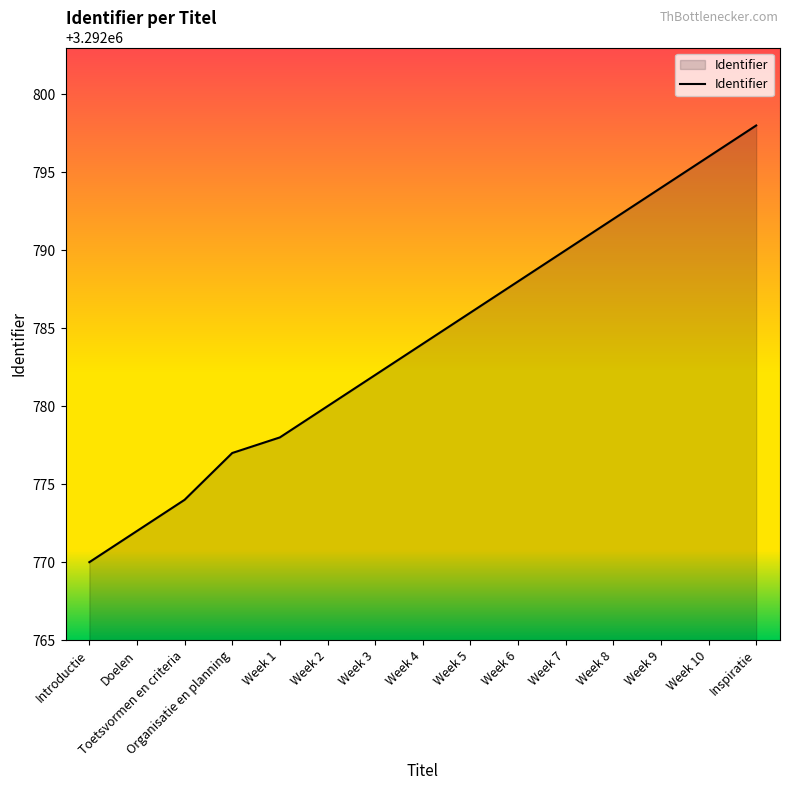

True or false: the data shows 3292784 at Week 4.

True